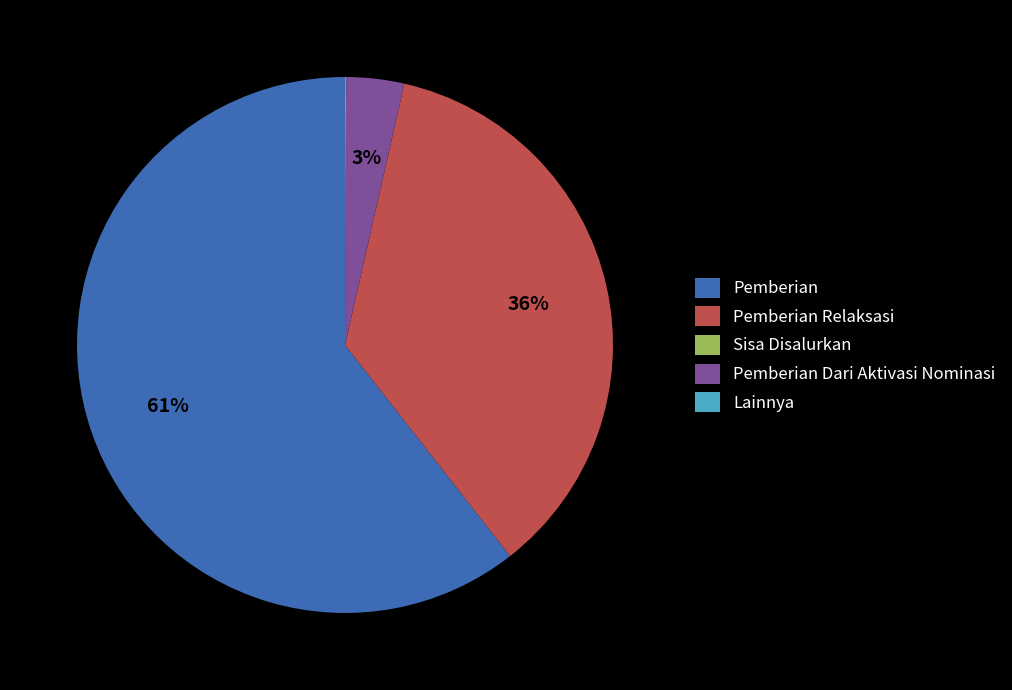

Does Pemberian account for over 50% of the chart?

Yes